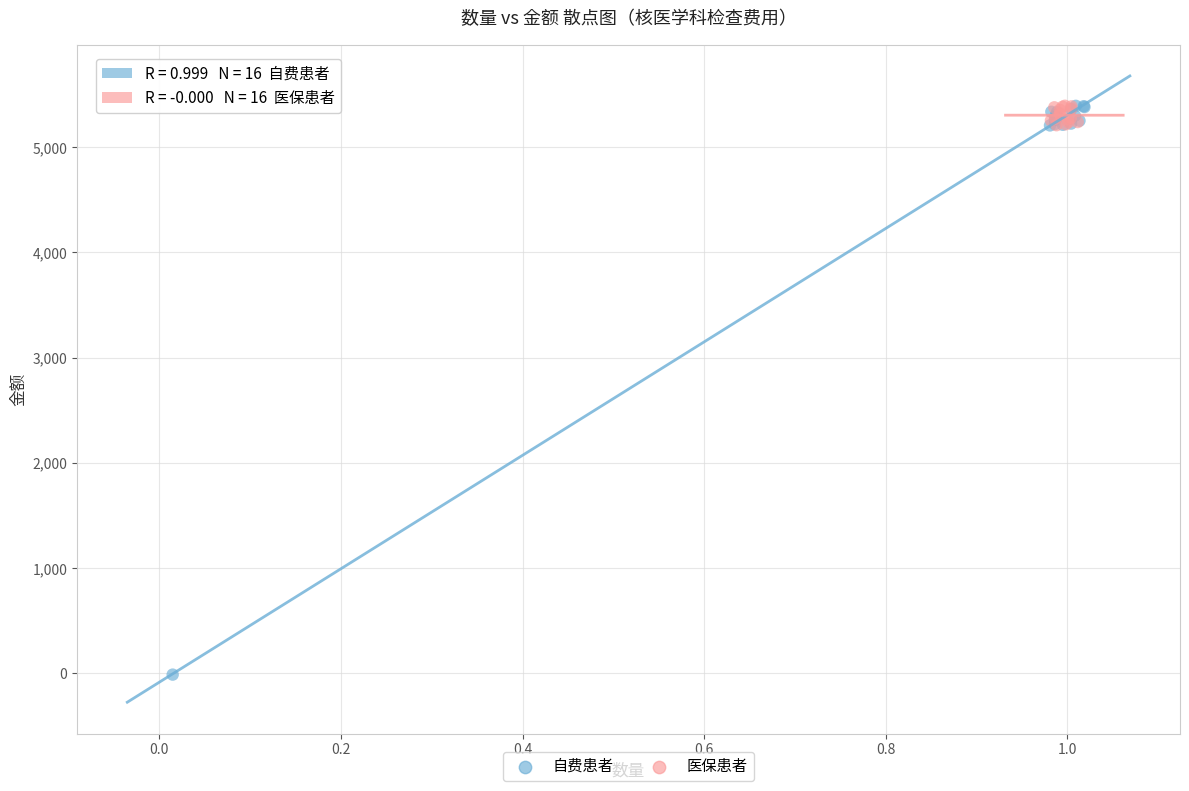

Which series contains the lowest Y value?

自费患者